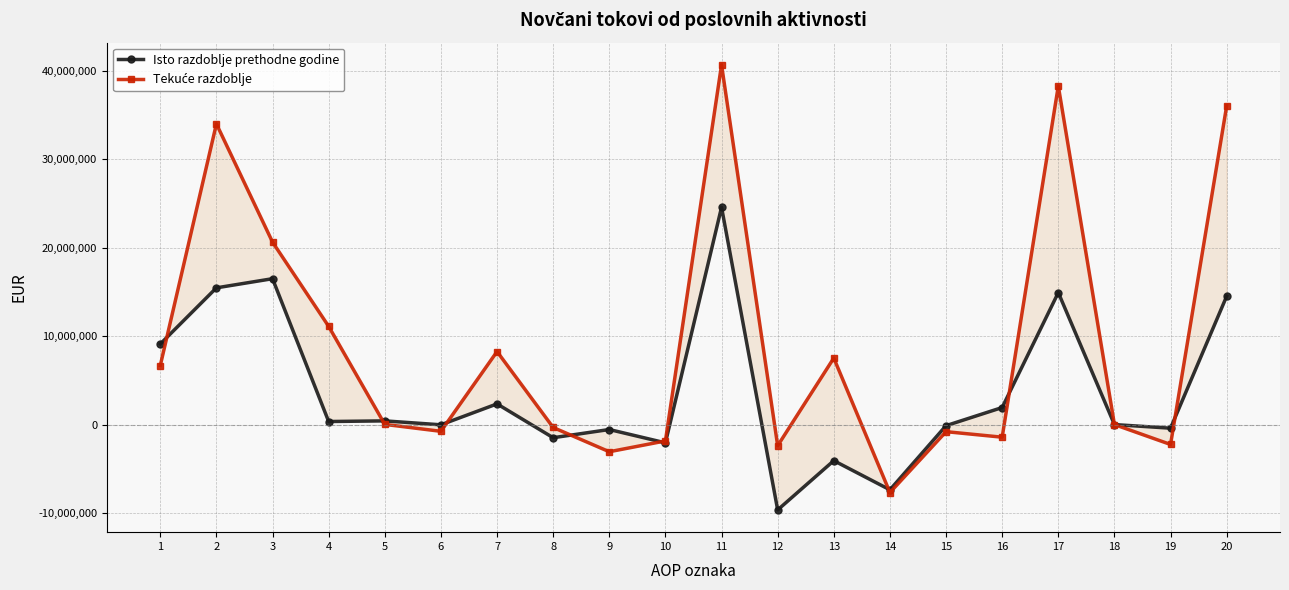

What are all the series names shown in the legend?

Isto razdoblje prethodne godine, Tekuće razdoblje